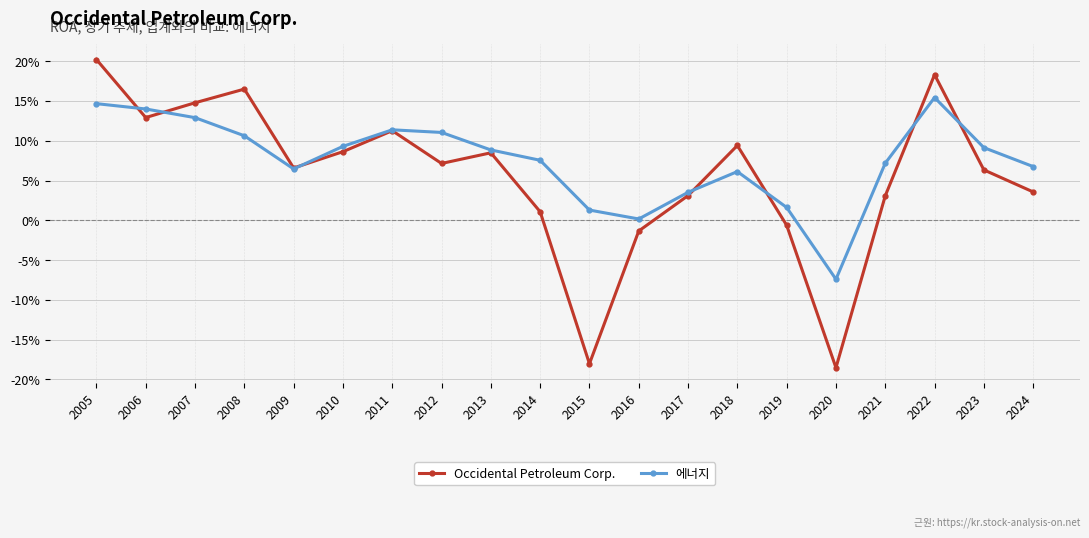

Is it true that 에너지 equals 0.0 at 2023?

False